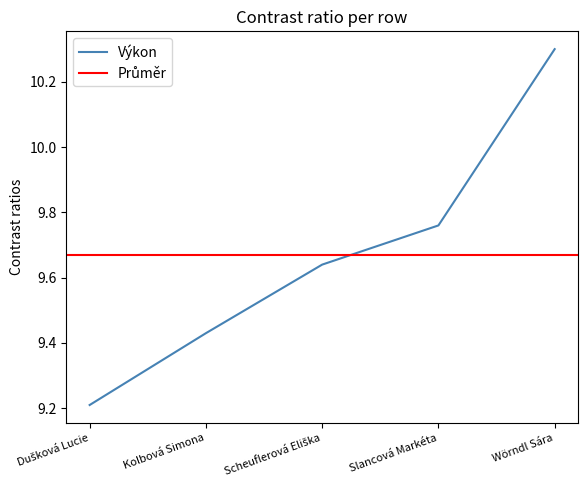

Between Scheuflerová Eliška and Wörndl Sára, which is larger?

Wörndl Sára